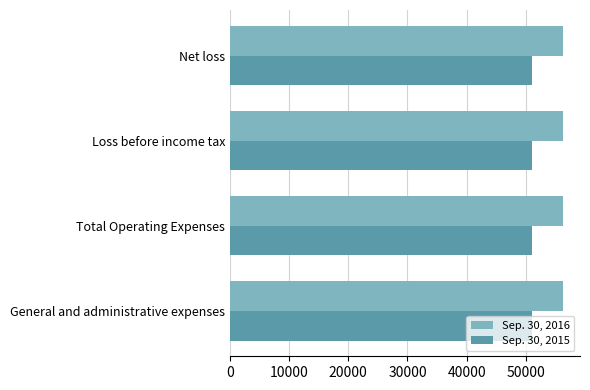

What is the difference between the second highest and second lowest values in the Sep. 30, 2016 series?

1